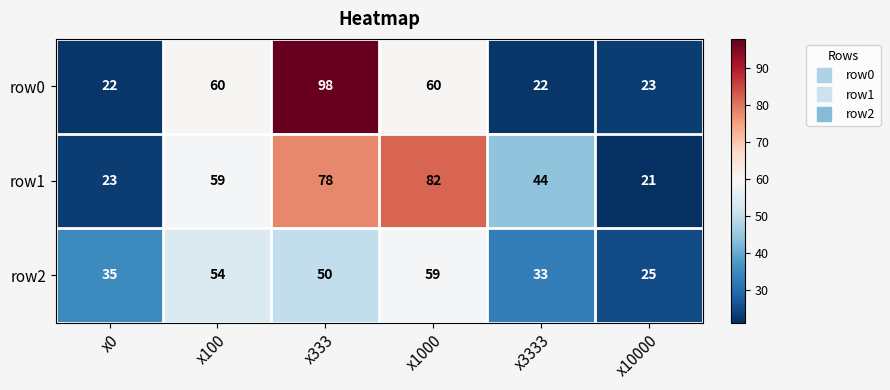

Where does the row2 series first go above 50?

x100